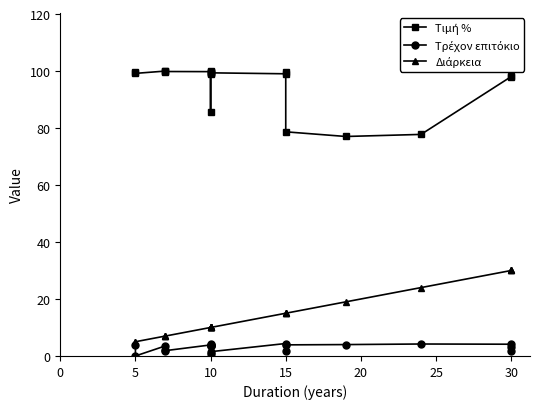

True or false: Διάρκεια and Τρέχον επιτόκιο intersect in this chart.

False